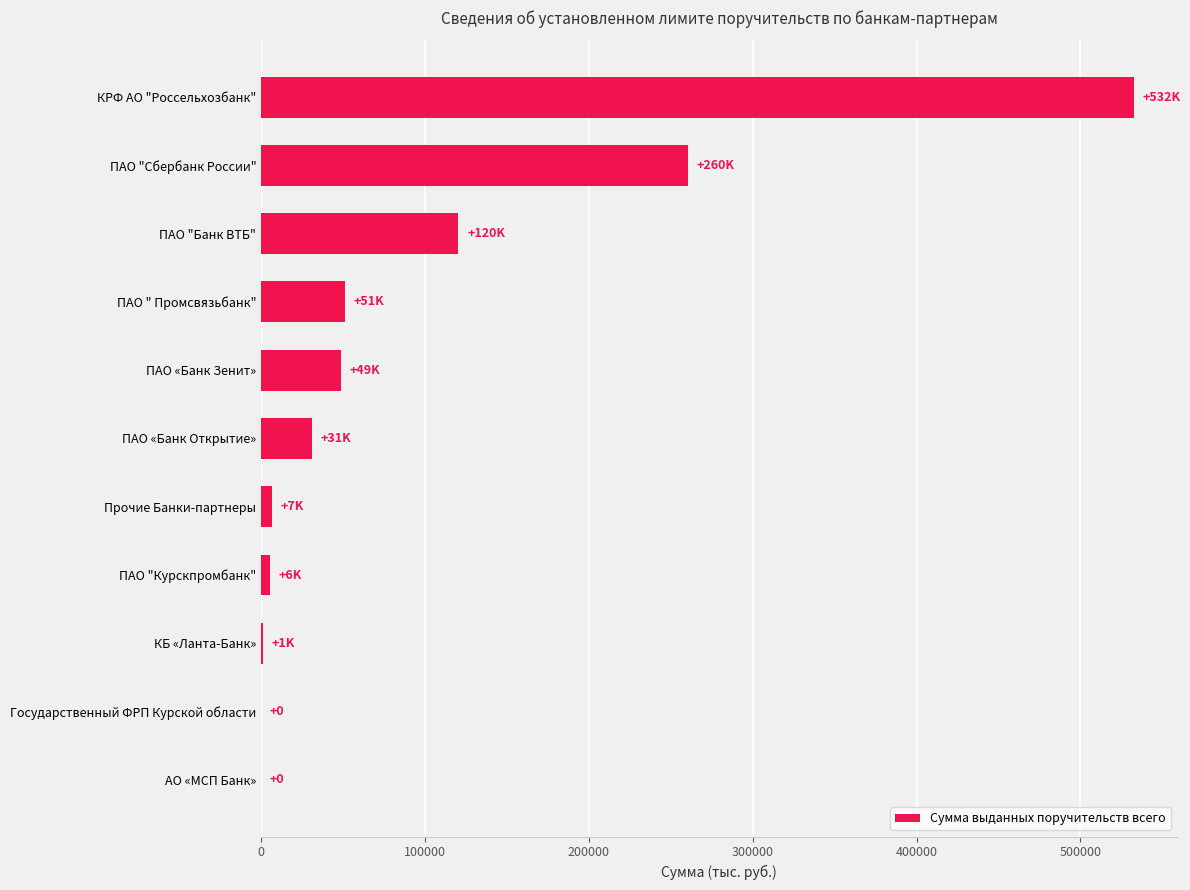

What is the maximum value shown in the chart?

532490.5